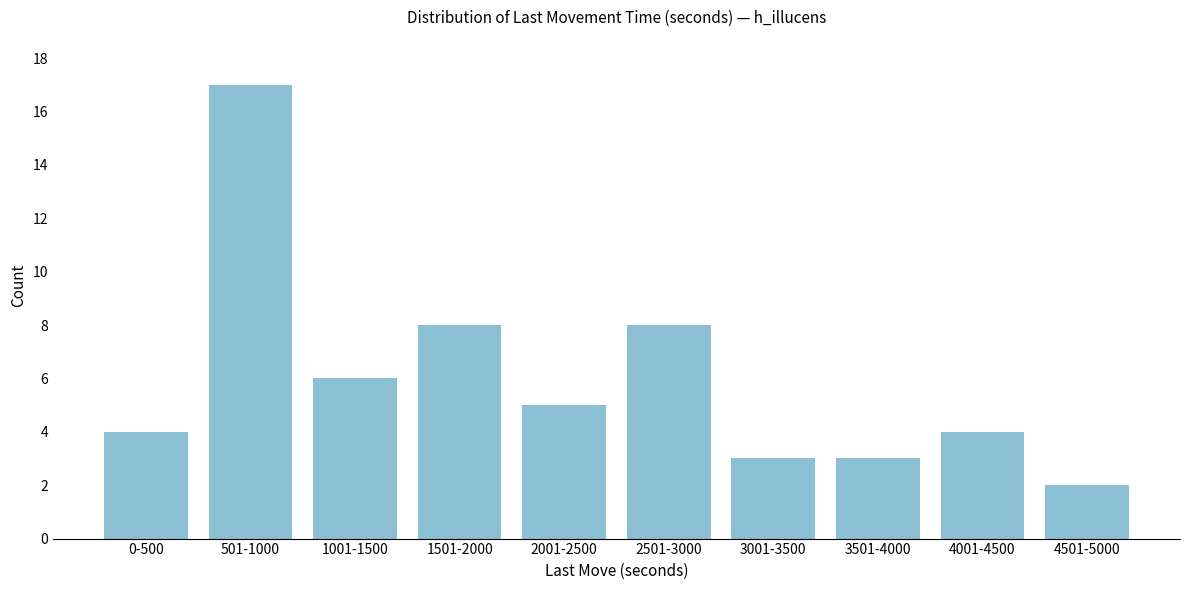

Reading left to right, extract all data points from this chart.

4	17	6	8	5	8	3	3	4	2